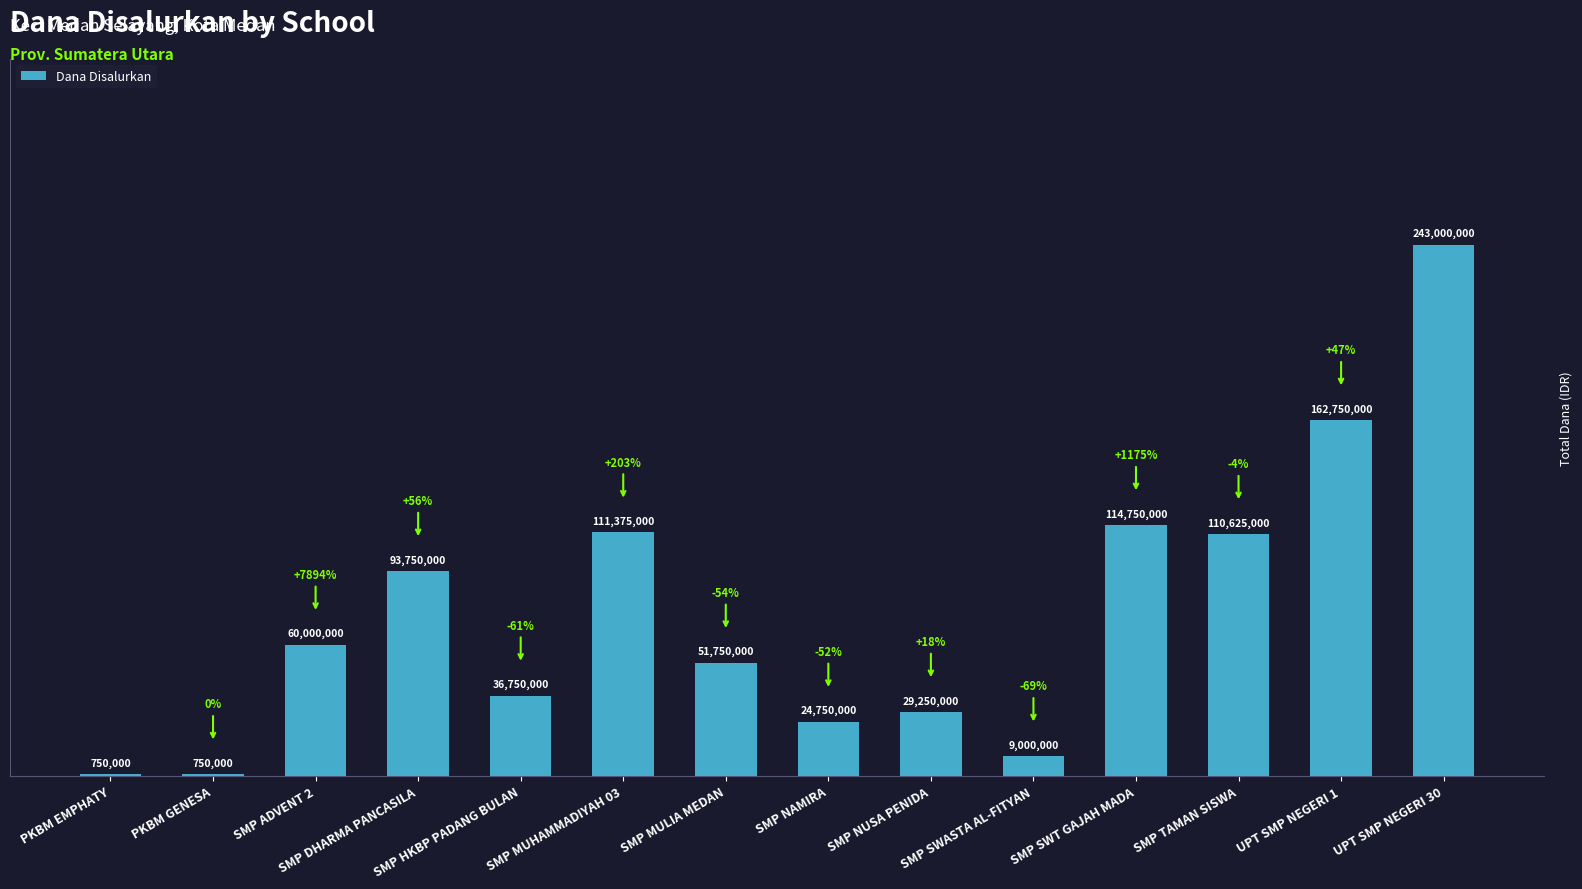

What position from the left is UPT SMP NEGERI 1?

13